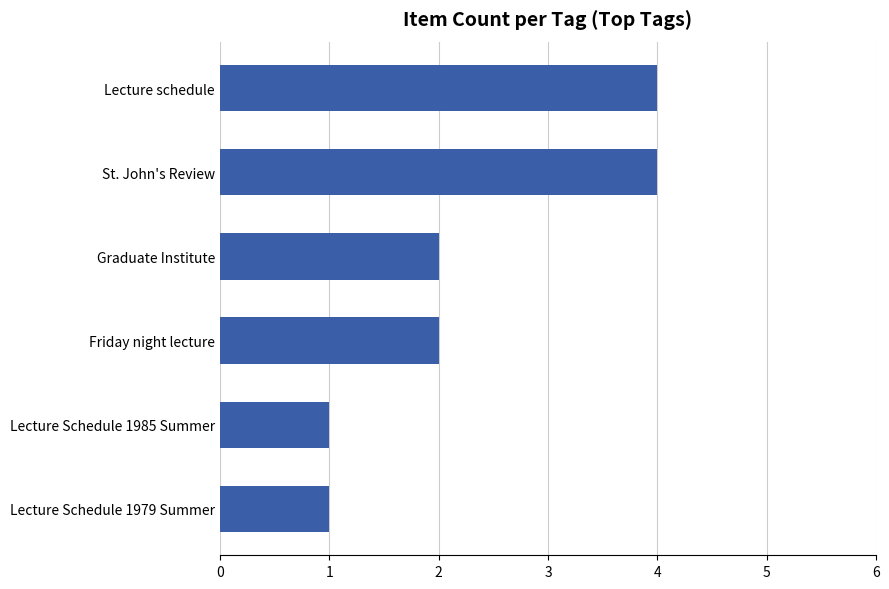

What is the sum of all values?

14